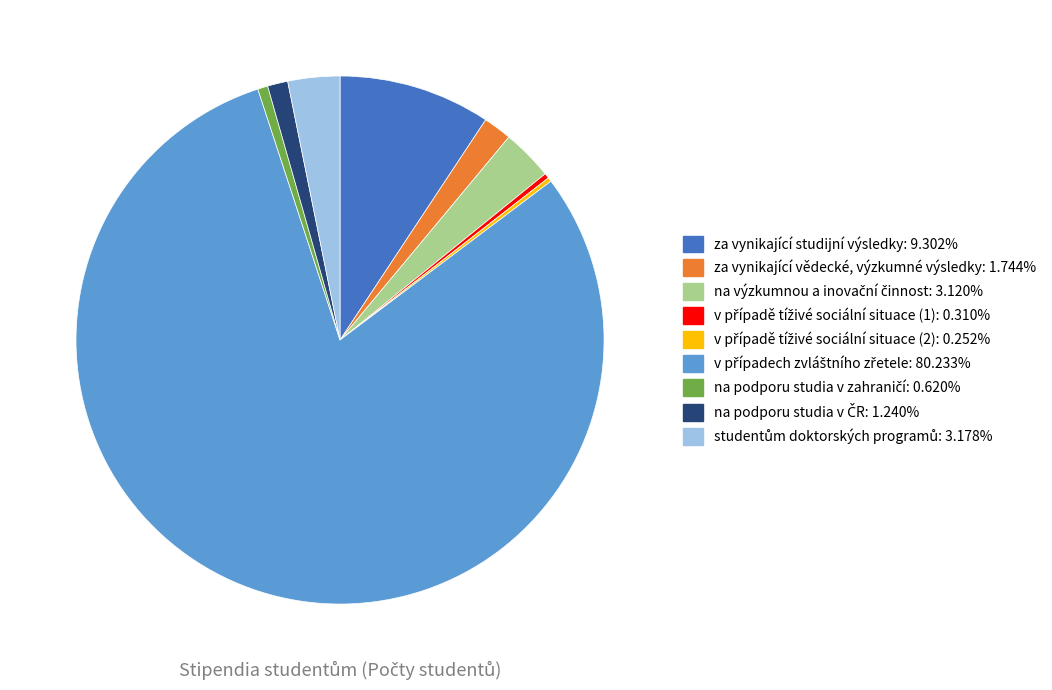

Is there a majority slice in this chart?

Yes